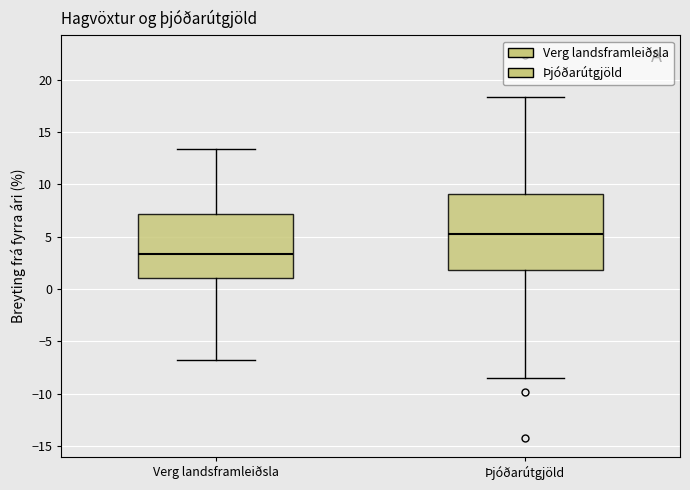

Reading left to right, read every box against the y-axis: the position of its median line, the range the box covers, and the ends of its whiskers. The values are not printed on the chart, so give them approximately, as read against the axis.

Verg landsframleiðsla: median 3.5, box 1.0 to 7.0, whiskers -6.5 to 13.5
Þjóðarútgjöld: median 5.5, box 2.0 to 9.0, whiskers -8.5 to 18.5